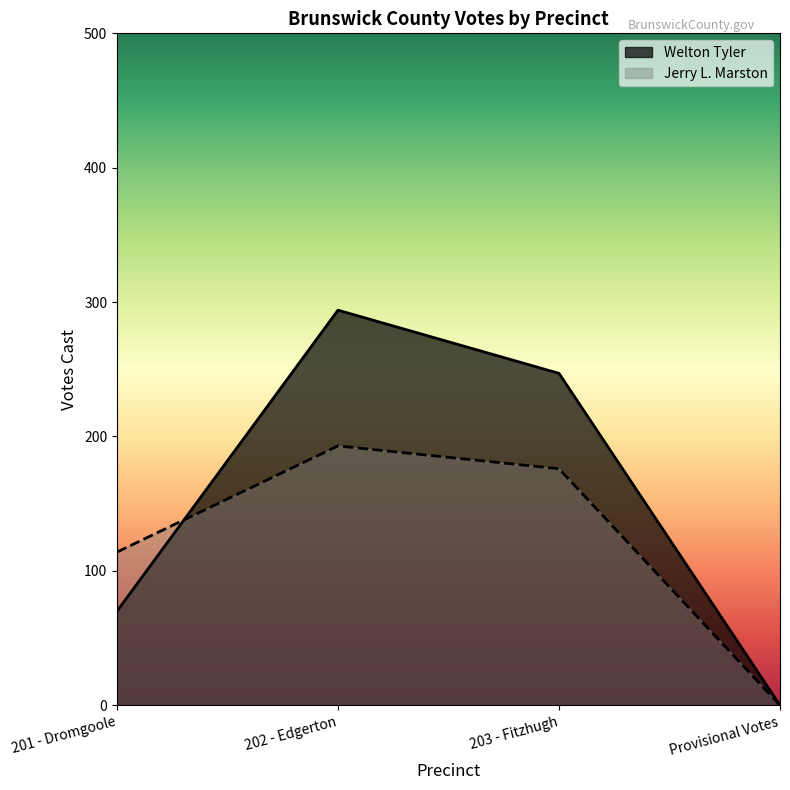

Between which two adjacent categories do Welton Tyler and Jerry L. Marston first intersect?

201 - Dromgoole and 202 - Edgerton